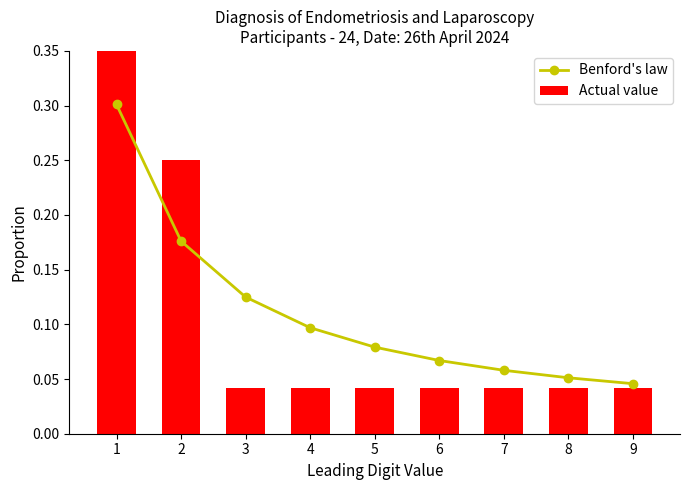

Which category has the lowest value across all series?

3